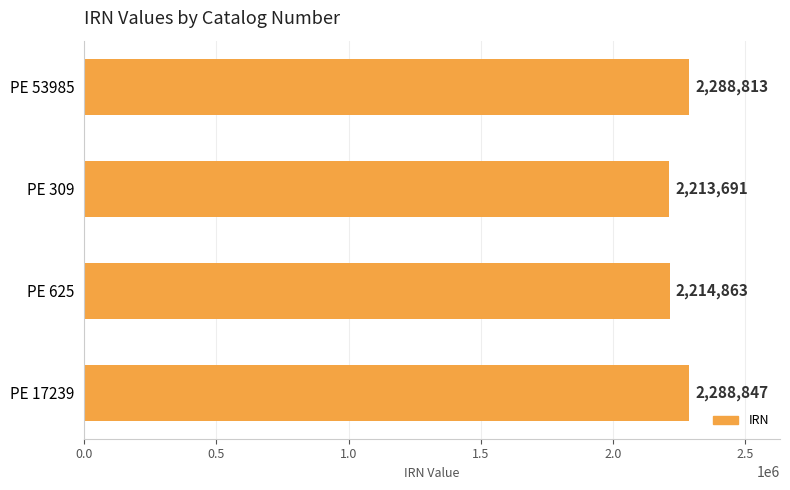

Reading bottom to top, what are all the values shown in this chart?

PE 17239=2288847	PE 625=2214863	PE 309=2213691	PE 53985=2288813